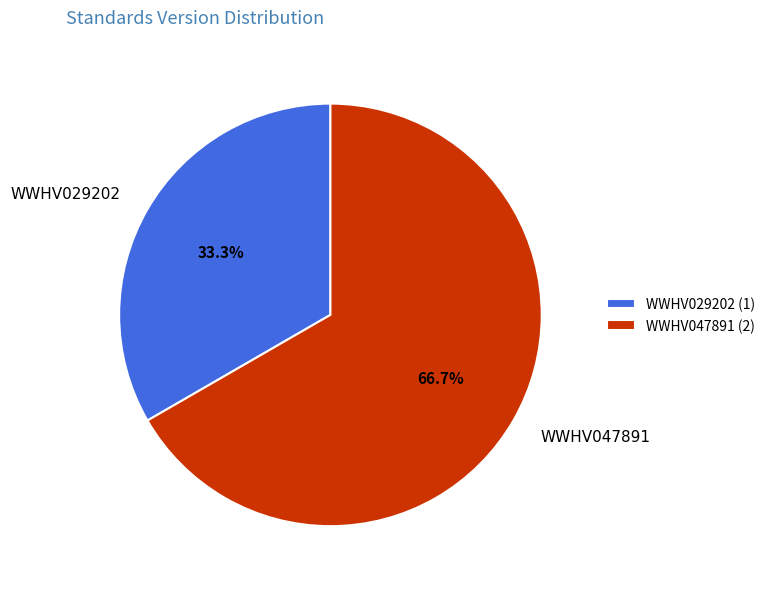

Is WWHV047891 the majority of the pie?

Yes